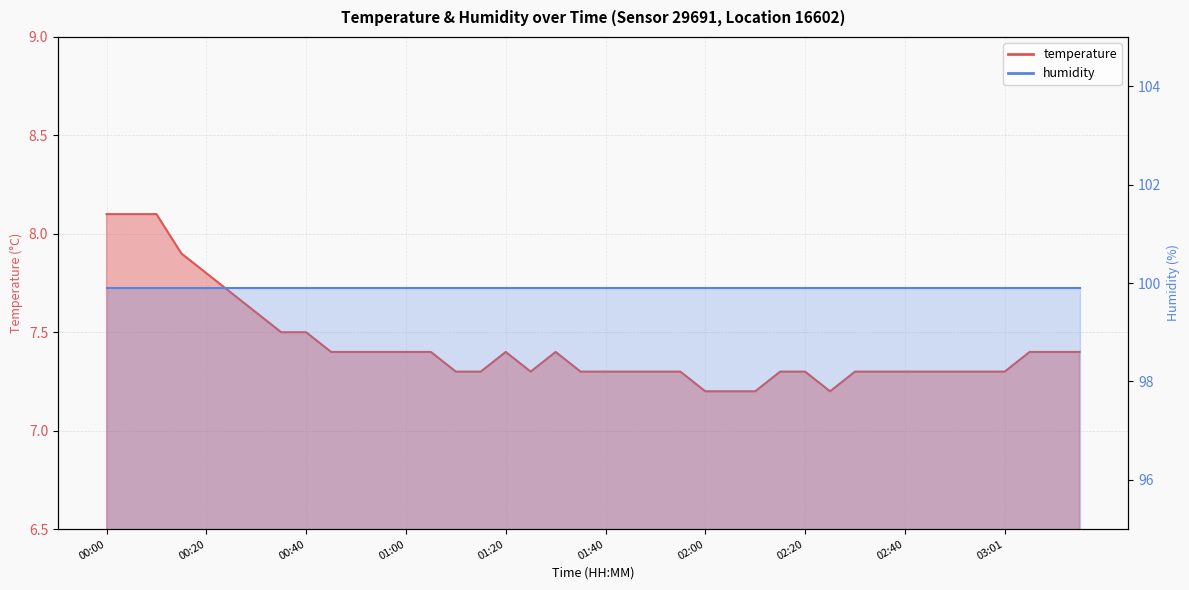

What is the label of the 37th point from the right?

00:15